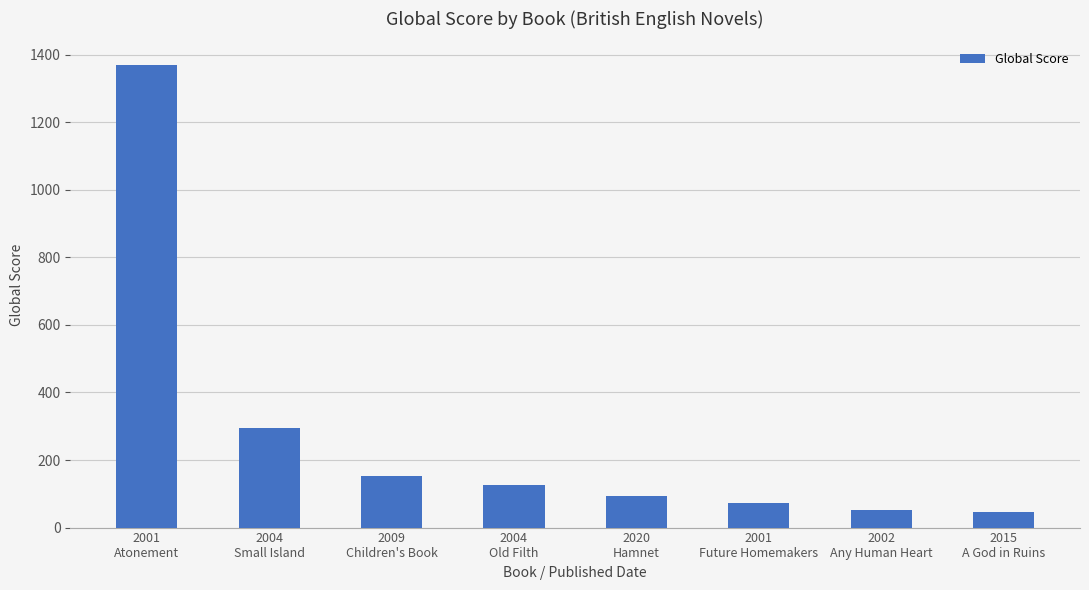

Between 2001
Atonement and 2002
Any Human Heart, which is larger?

2001
Atonement